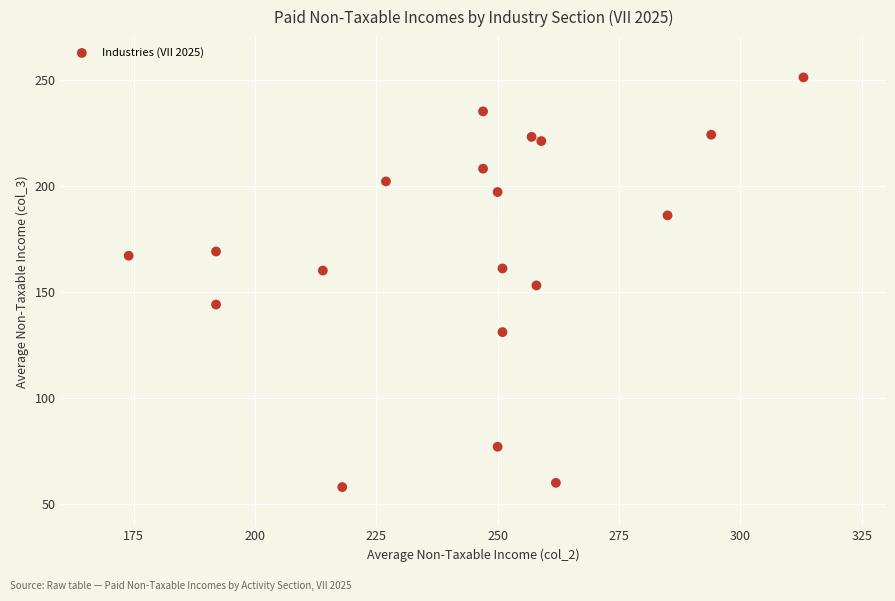

What is the range of X values (max minus min)?

139